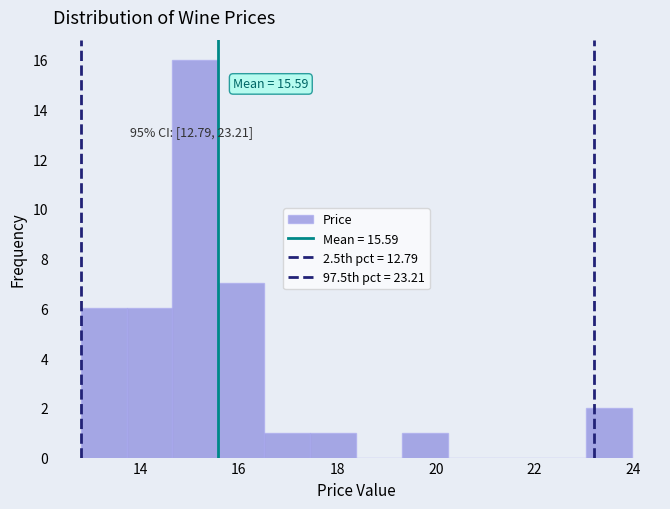

Over which range of the x-axis is the bar tallest?

14.6 to 15.6